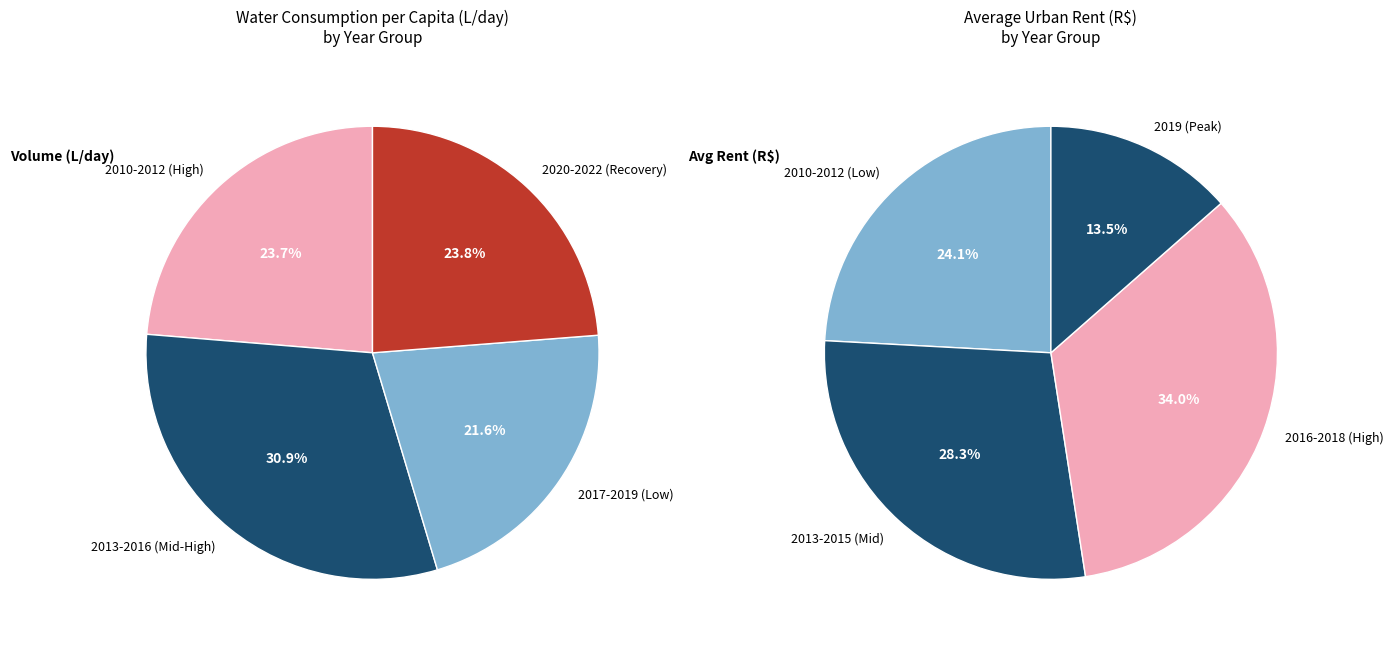

True or false: 5 accounts for 22% of the total.

False